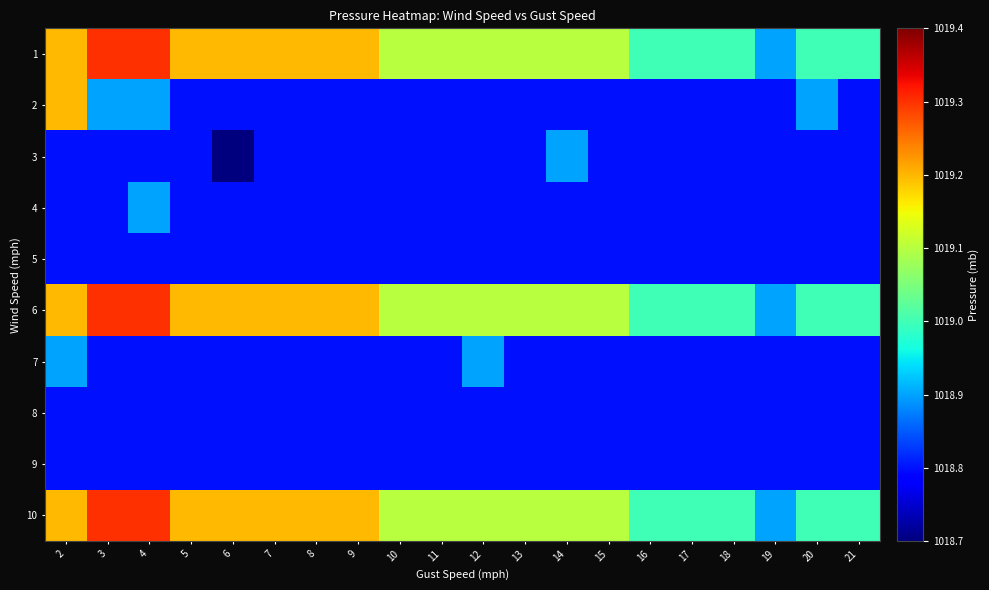

At how many categories does at least one series exceed 1019?

14